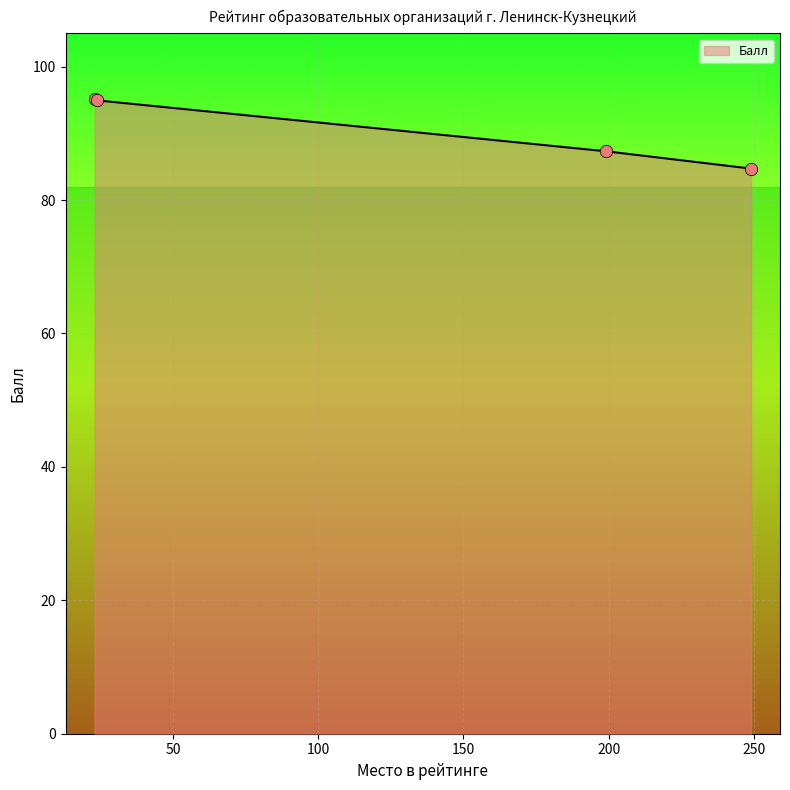

What is the difference between the maximum and minimum values?

10.4